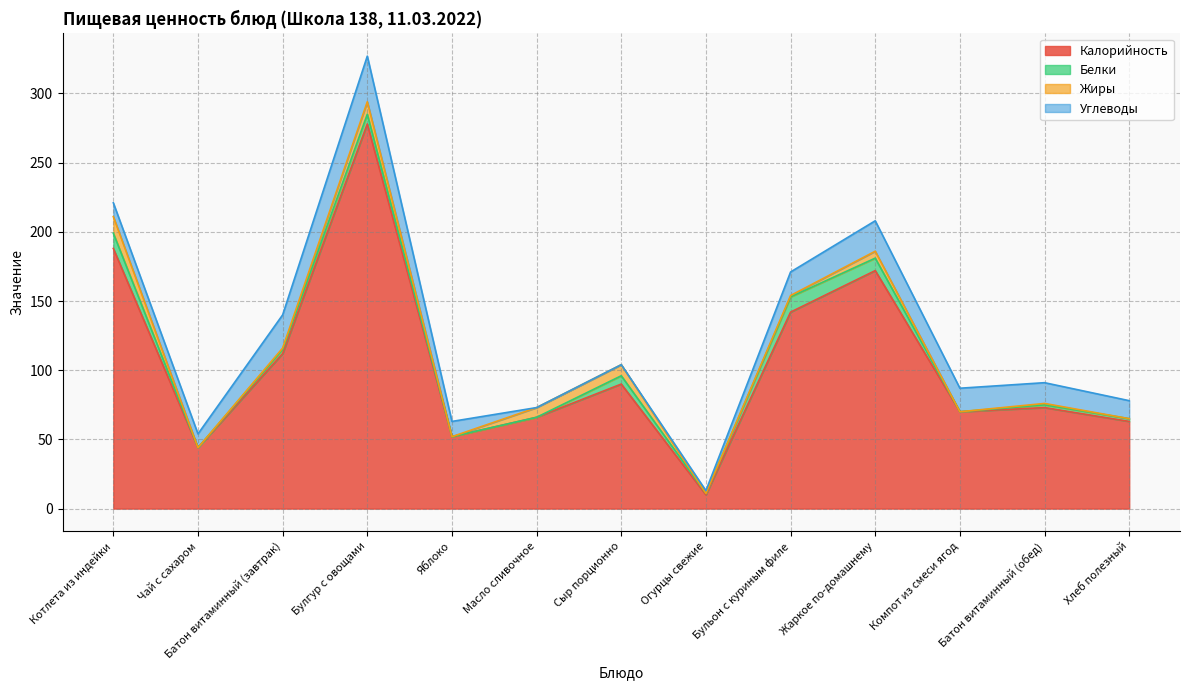

Rank the categories by Калорийность value from highest to lowest.

Булгур с овощами, Котлета из индейки, Жаркое по-домашнему, Бульон с куриным филе, Батон витаминный (завтрак), Сыр порционно, Батон витаминный (обед), Компот из смеси ягод, Масло сливочное, Хлеб полезный, Яблоко, Чай с сахаром, Огурцы свежие